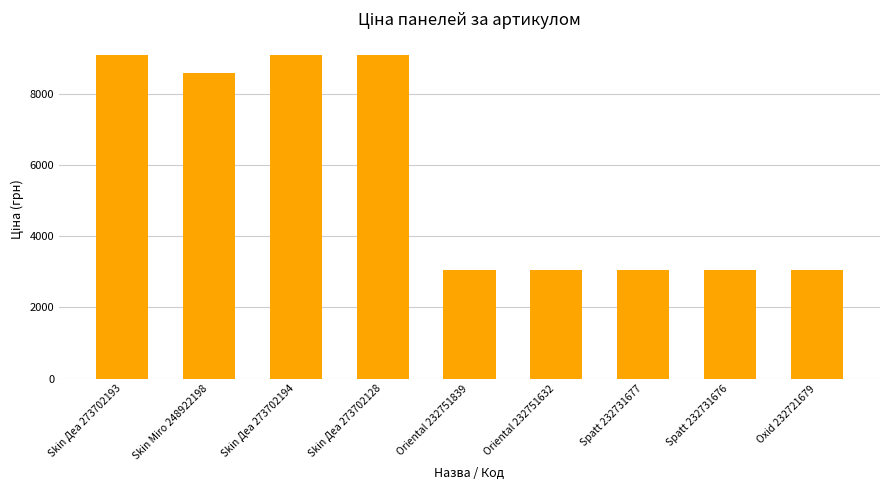

True or false: the data shows 5254.0 at Skin Деа 273702128.

False